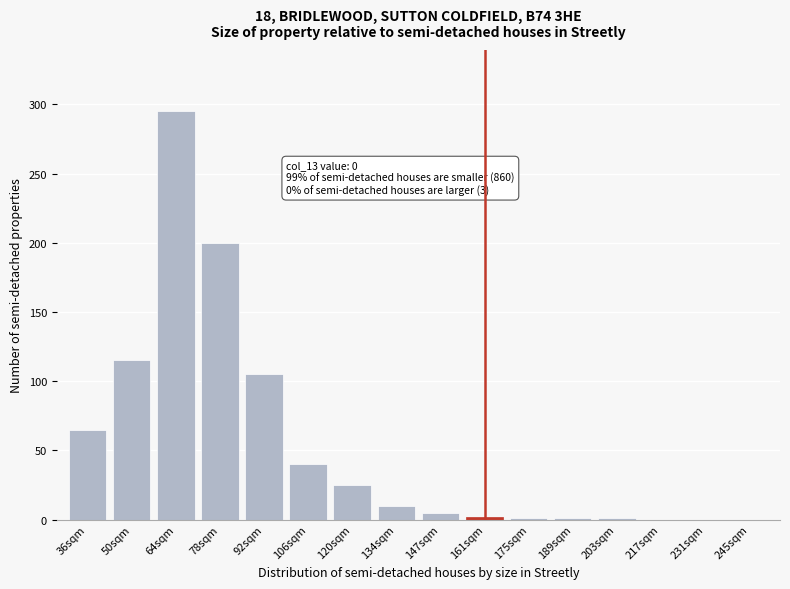

The chart shows a value of 200 at 78sqm. True or false?

True